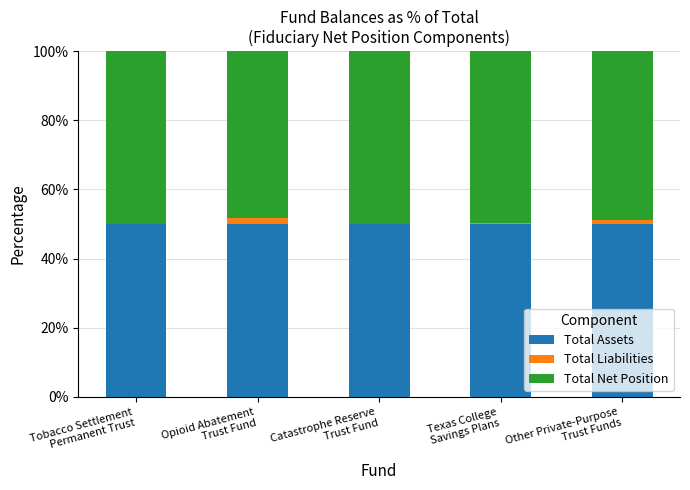

Are the bars grouped side by side (vs. stacked)?

No